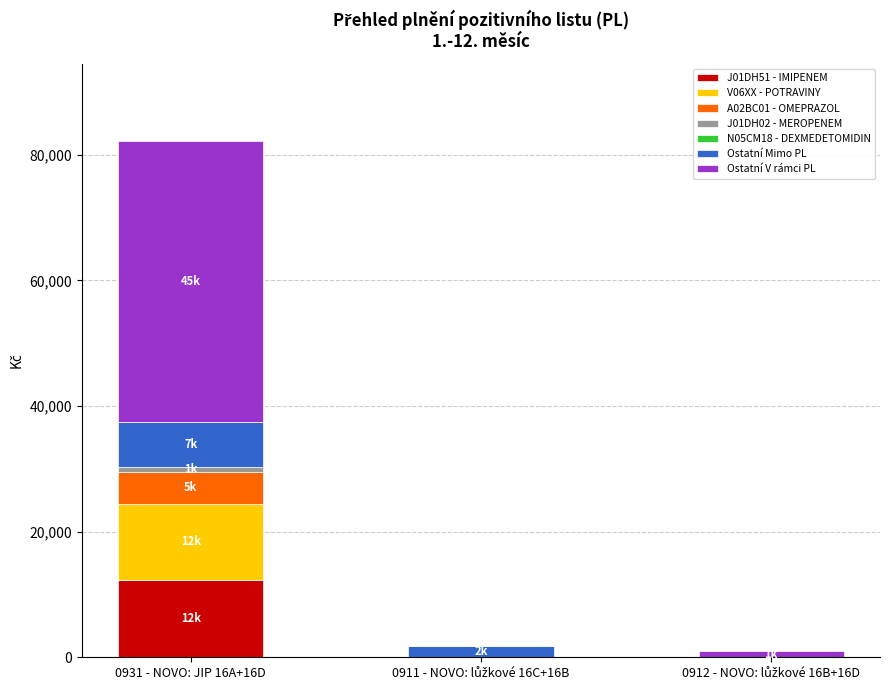

Are the bars horizontal?

No